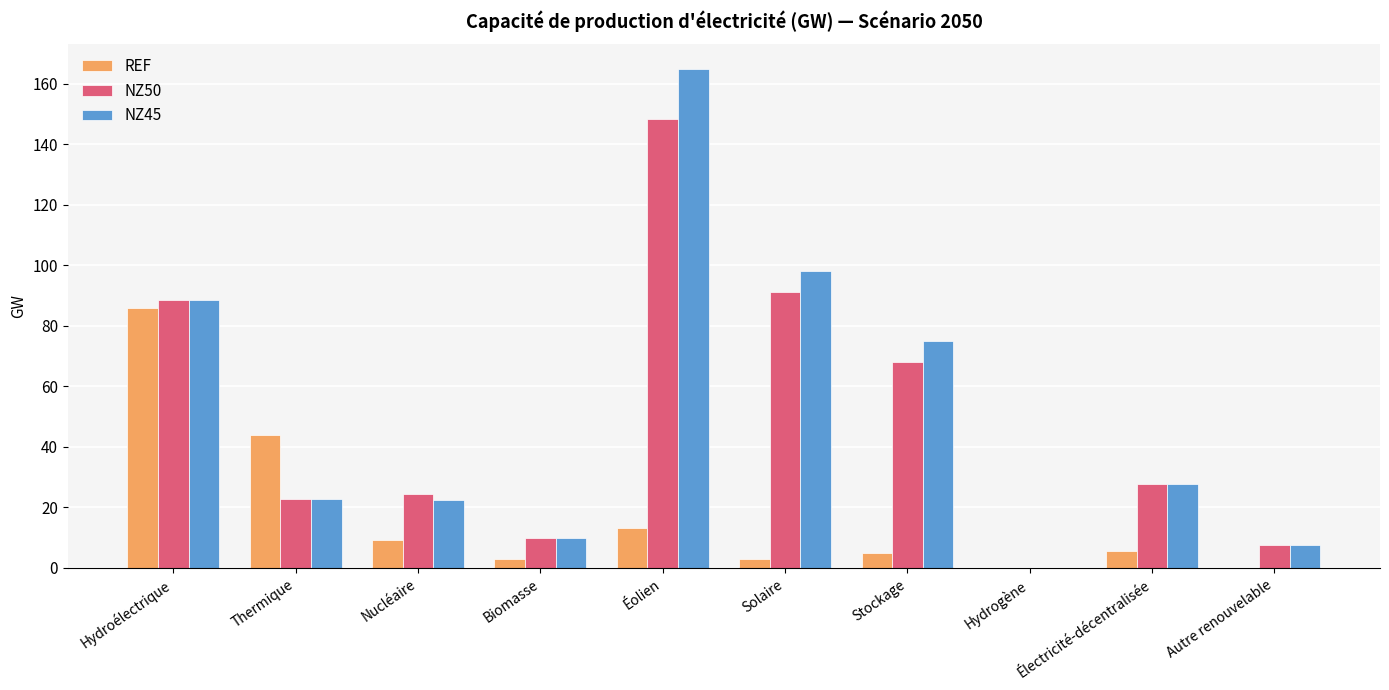

What is the total value across all series at Stockage?

148.0